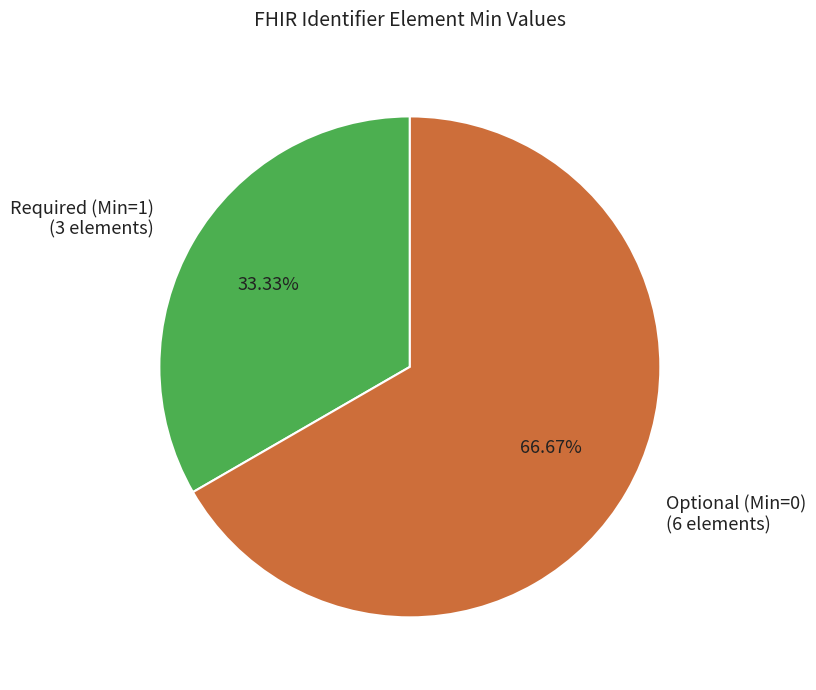

Approximately how many times larger is the value at Optional (Min=0) (6 elements) compared to Required (Min=1) (3 elements)?

2.0